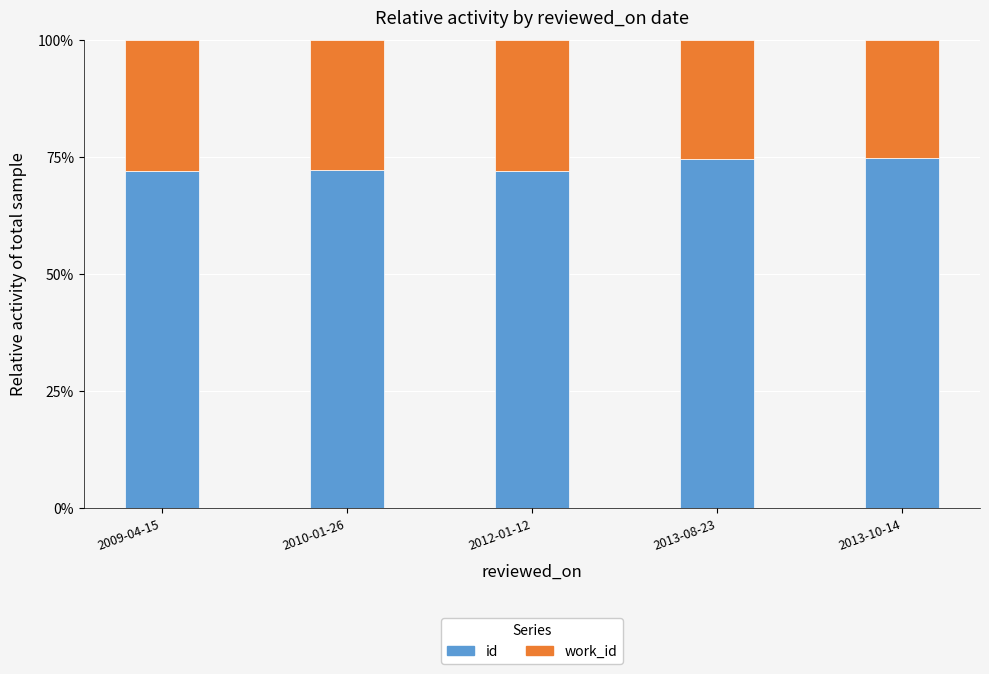

Does the chart contain any negative values?

No